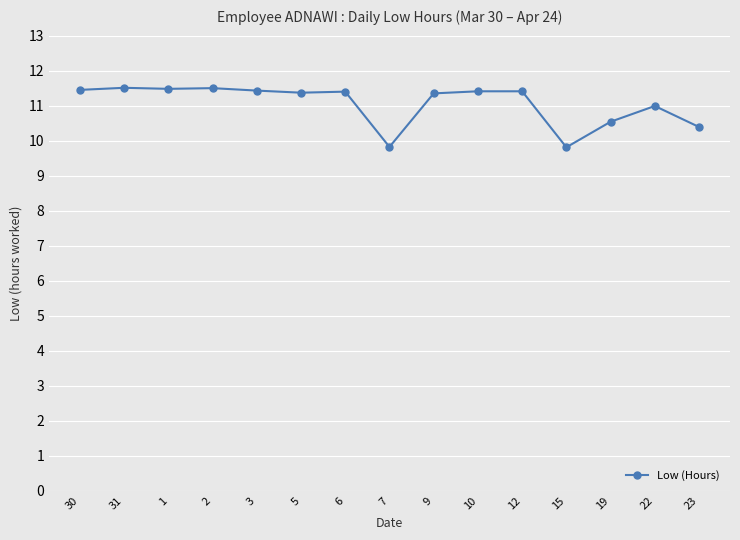

Does the chart display data point markers on the line(s)?

Yes